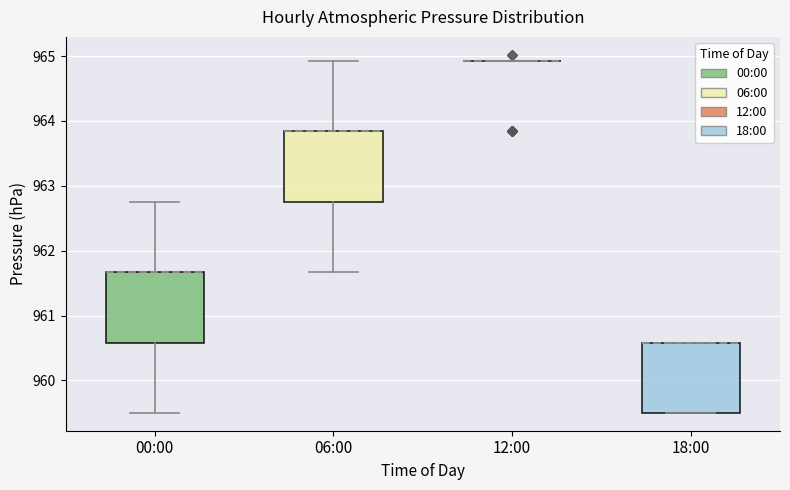

Reading left to right, read every box against the y-axis: the position of its median line, the range the box covers, and the ends of its whiskers. The values are not printed on the chart, so give them approximately, as read against the axis.

00:00: median 961.7 (drawn on the box's upper edge), box 960.6 to 961.7, whiskers 959.5 to 962.8
06:00: median 963.8 (drawn on the box's upper edge), box 962.8 to 963.8, whiskers 961.7 to 964.9
12:00: box collapsed to a line at 964.9, whiskers 964.9 to 964.9
18:00: median 960.6 (drawn on the box's upper edge), box 959.5 to 960.6, whiskers 959.5 to 960.6